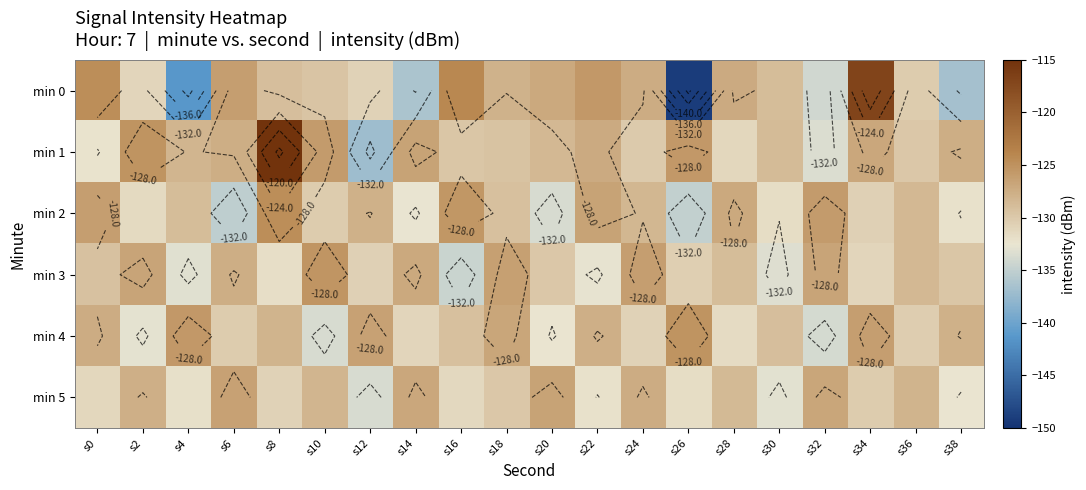

The value of min 4 at s18 is -126.8. True or false?

True